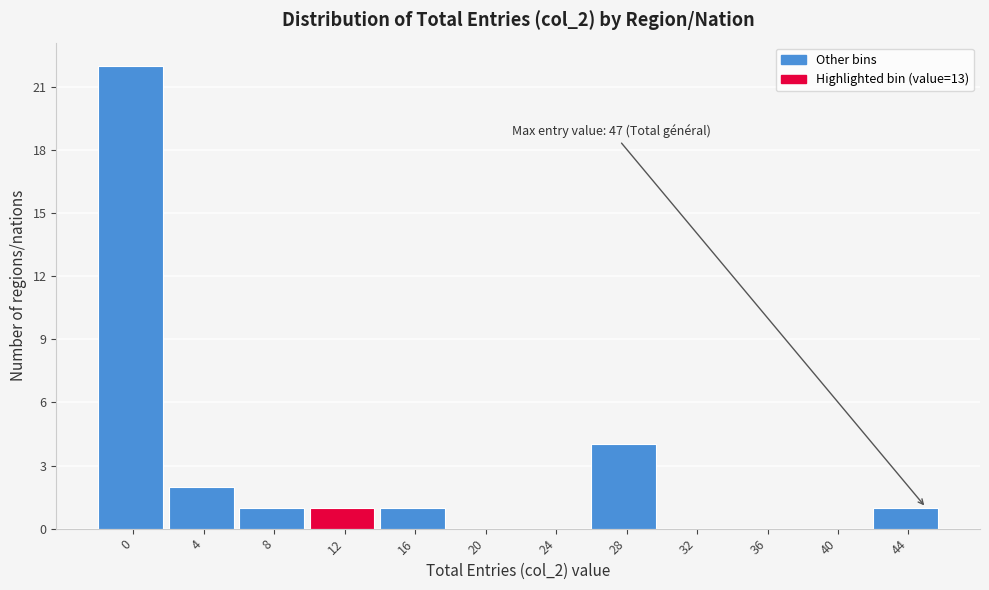

Reading left to right, list all the values displayed in this chart.

0=22	4=2	8=1	12=1	16=1	20=0	24=0	28=4	32=0	36=0	40=0	44=1